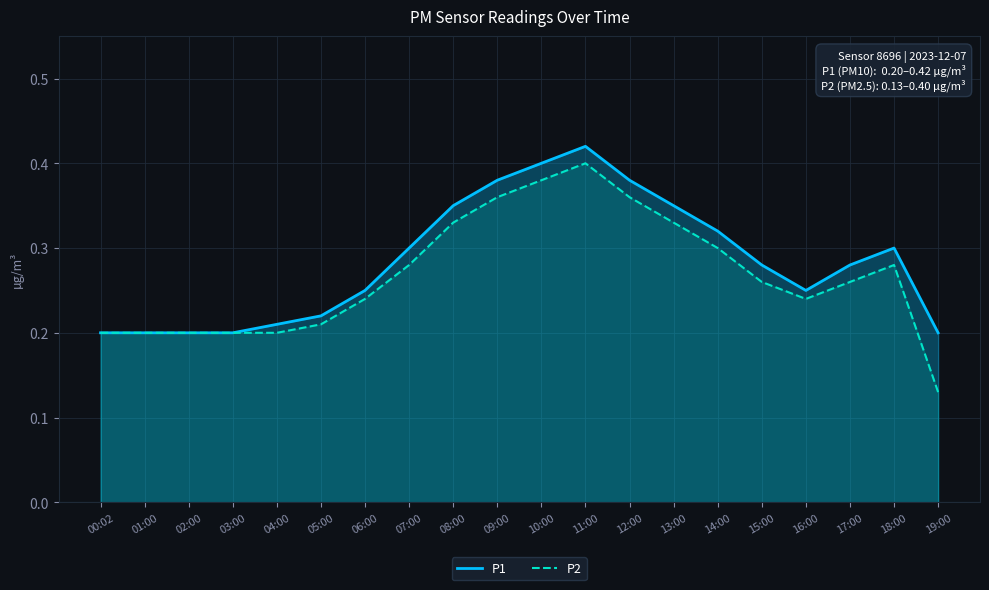

Which series has the largest total across all categories?

P1